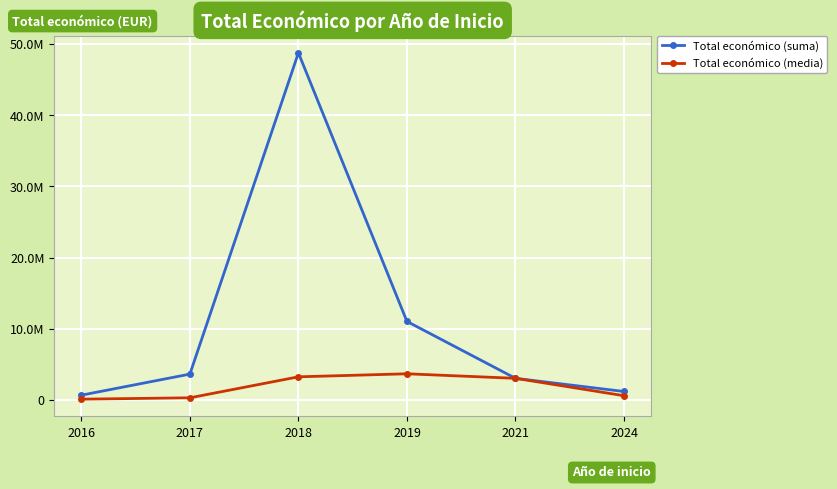

How many interior local peaks does the Total económico (suma) series have?

1